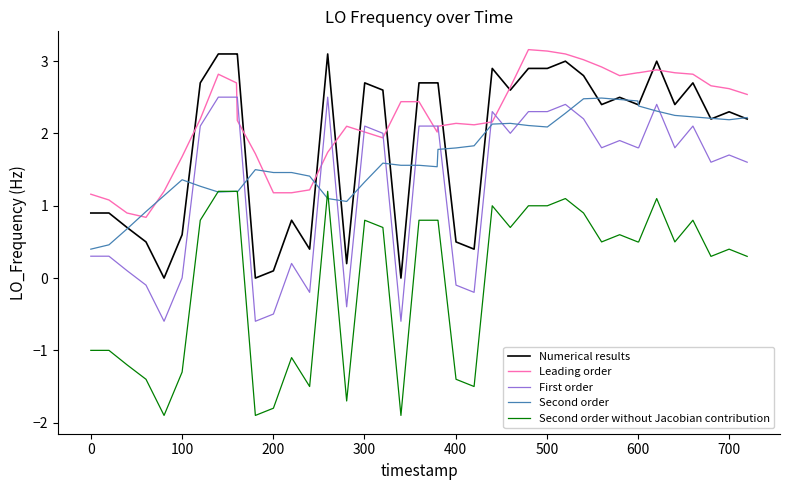

True or false: Numerical results and First order intersect in this chart.

False